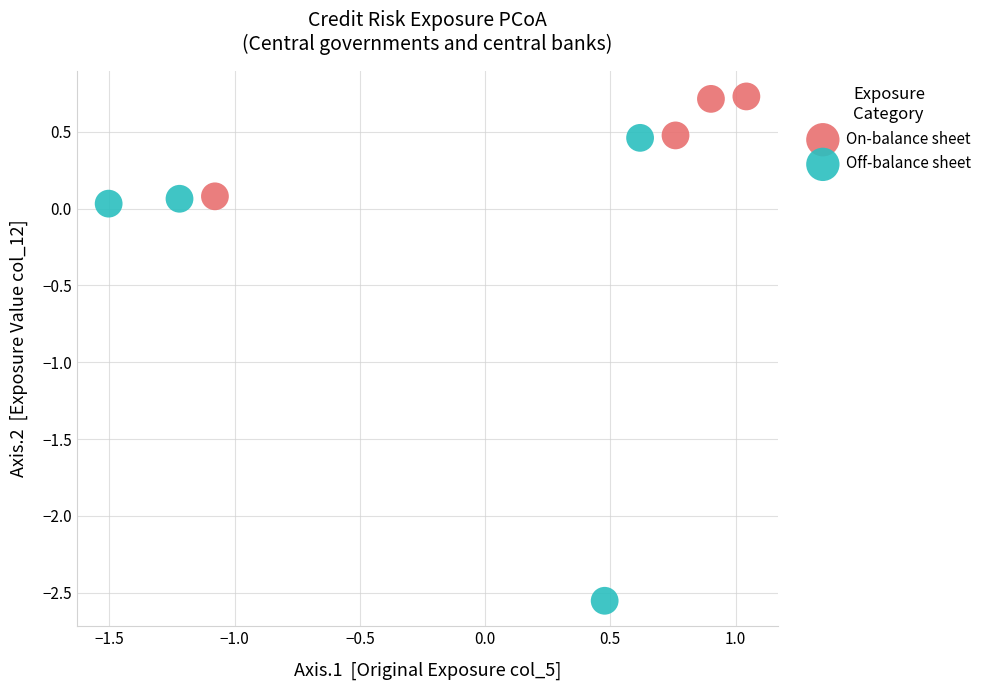

Which series has the largest Y range (max minus min)?

Off-balance sheet